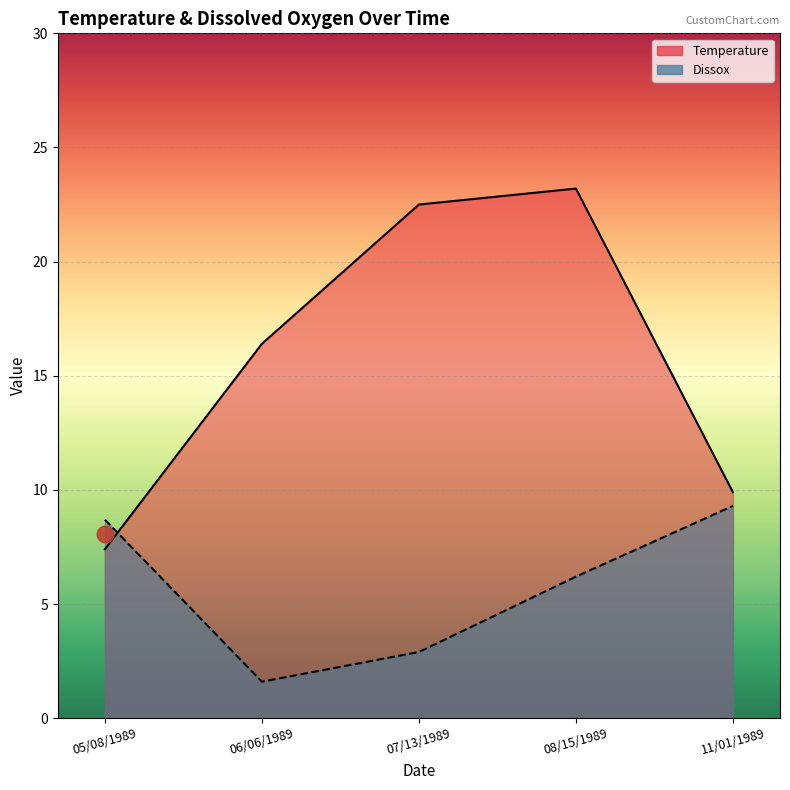

What is the label of the 5th point from the right?

05/08/1989